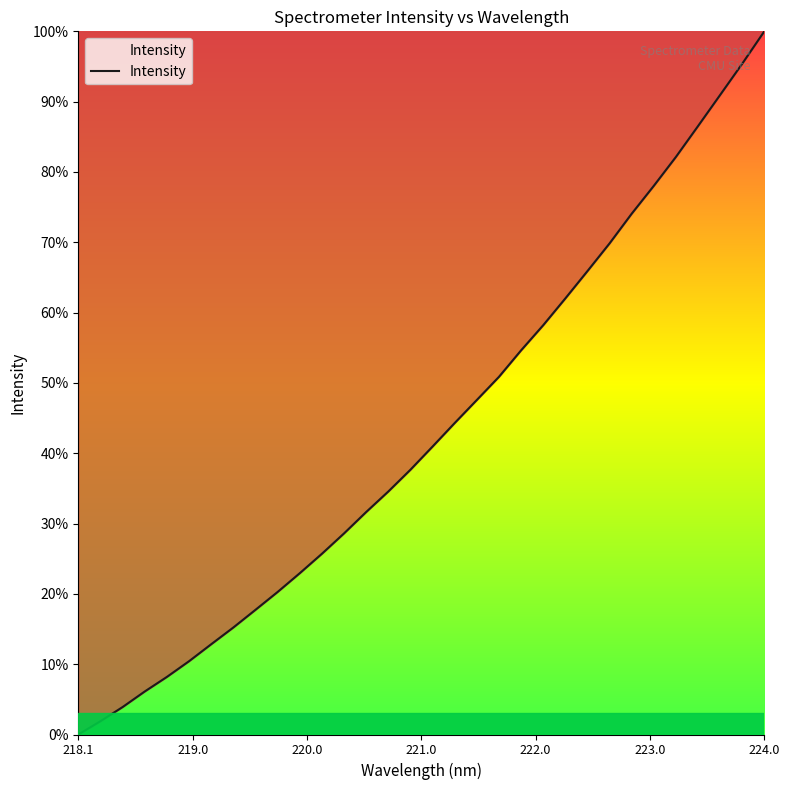

What is the maximum value shown in the chart?

100.0